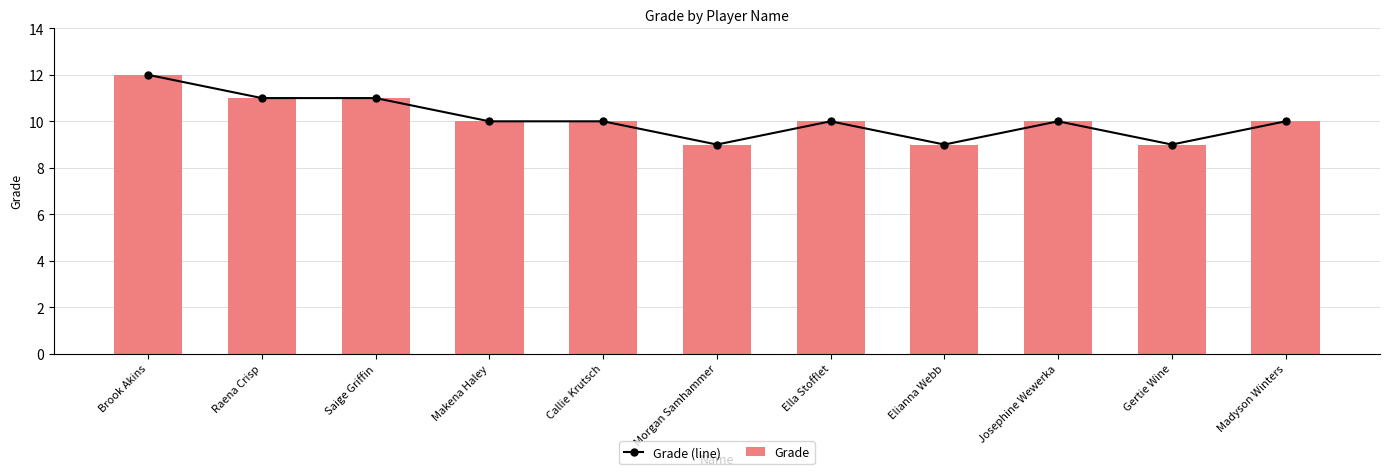

How many values in the Grade (line) series exceed 10?

3